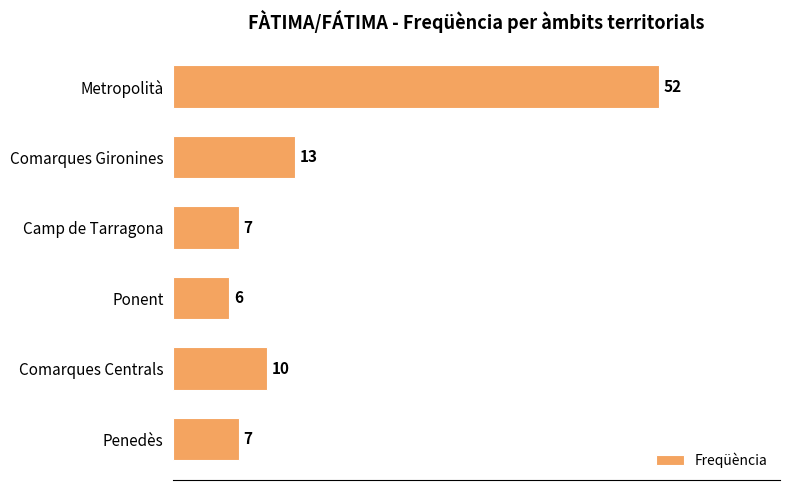

What is the difference between the values at Comarques Gironines and Penedès?

6